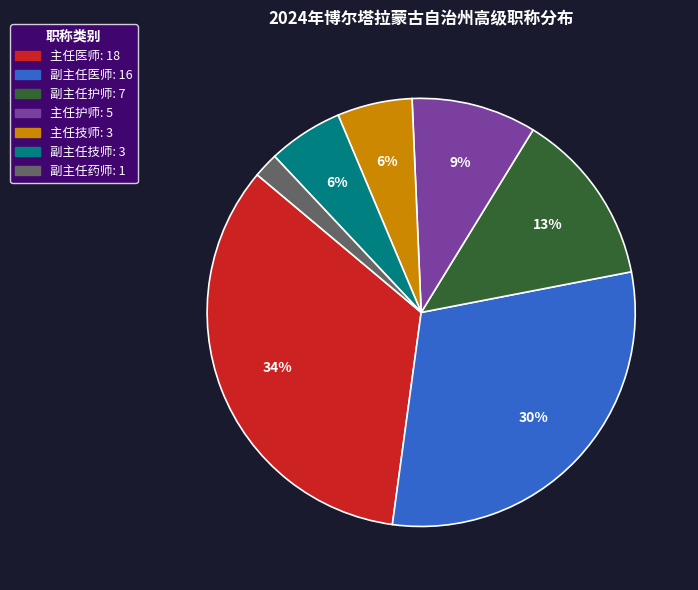

To the nearest percent, what is the difference between the largest and smallest slice percentages?

32%